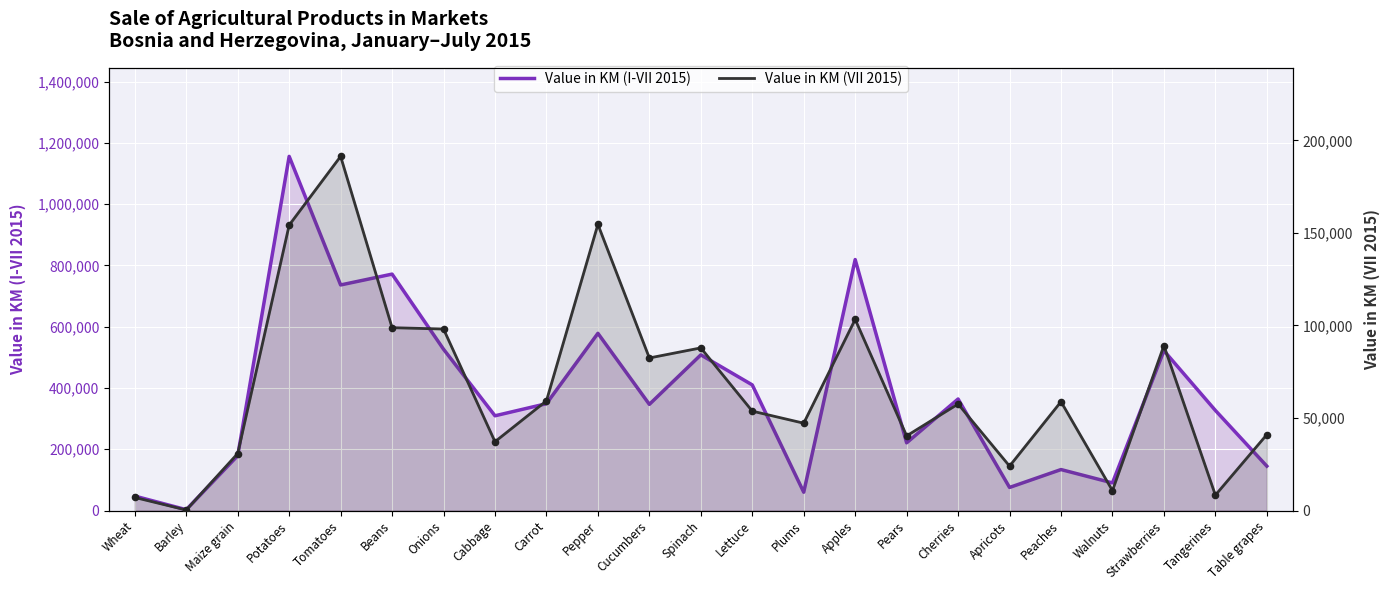

At which category is the sum across all series the highest?

Potatoes